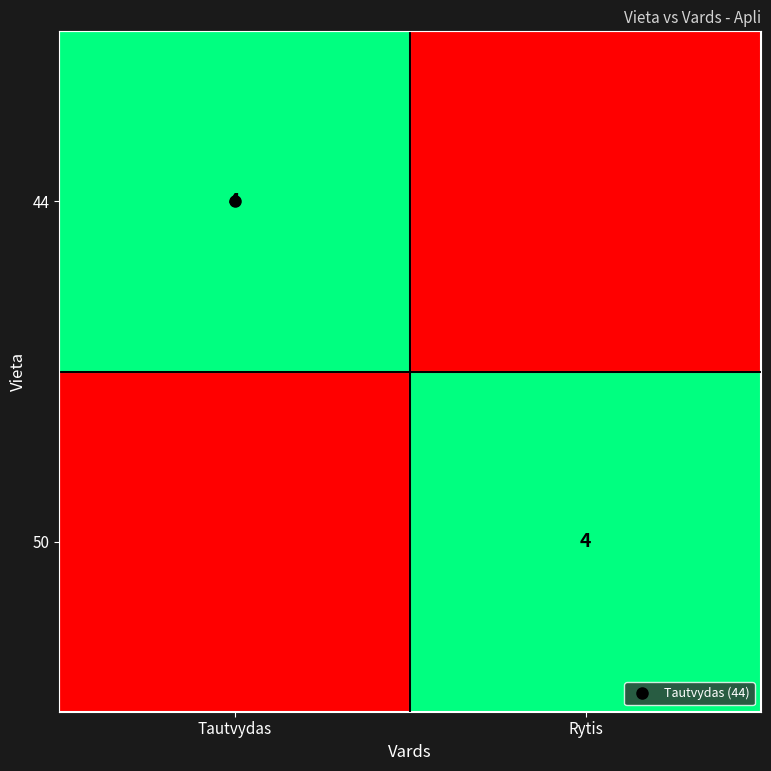

How many positive values does the 44 series have?

1